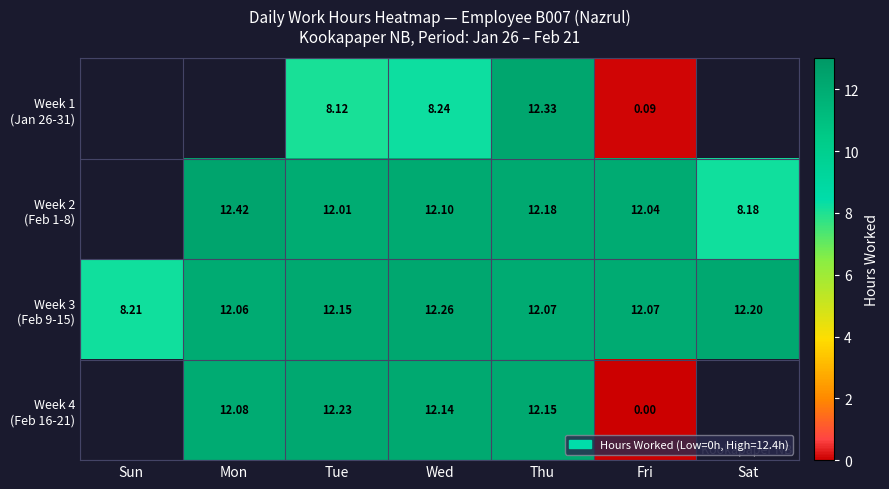

Count the number of data series in this chart.

4